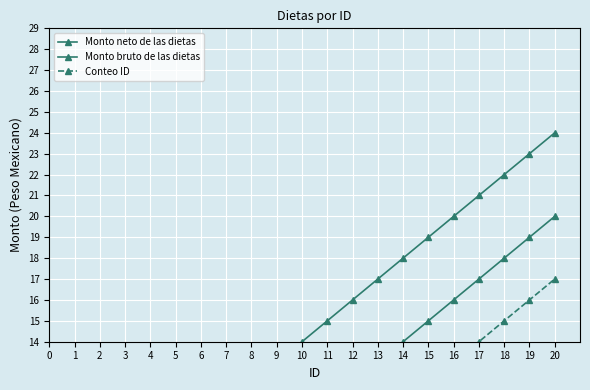

Where does the Monto neto de las dietas series first go above 15?

12